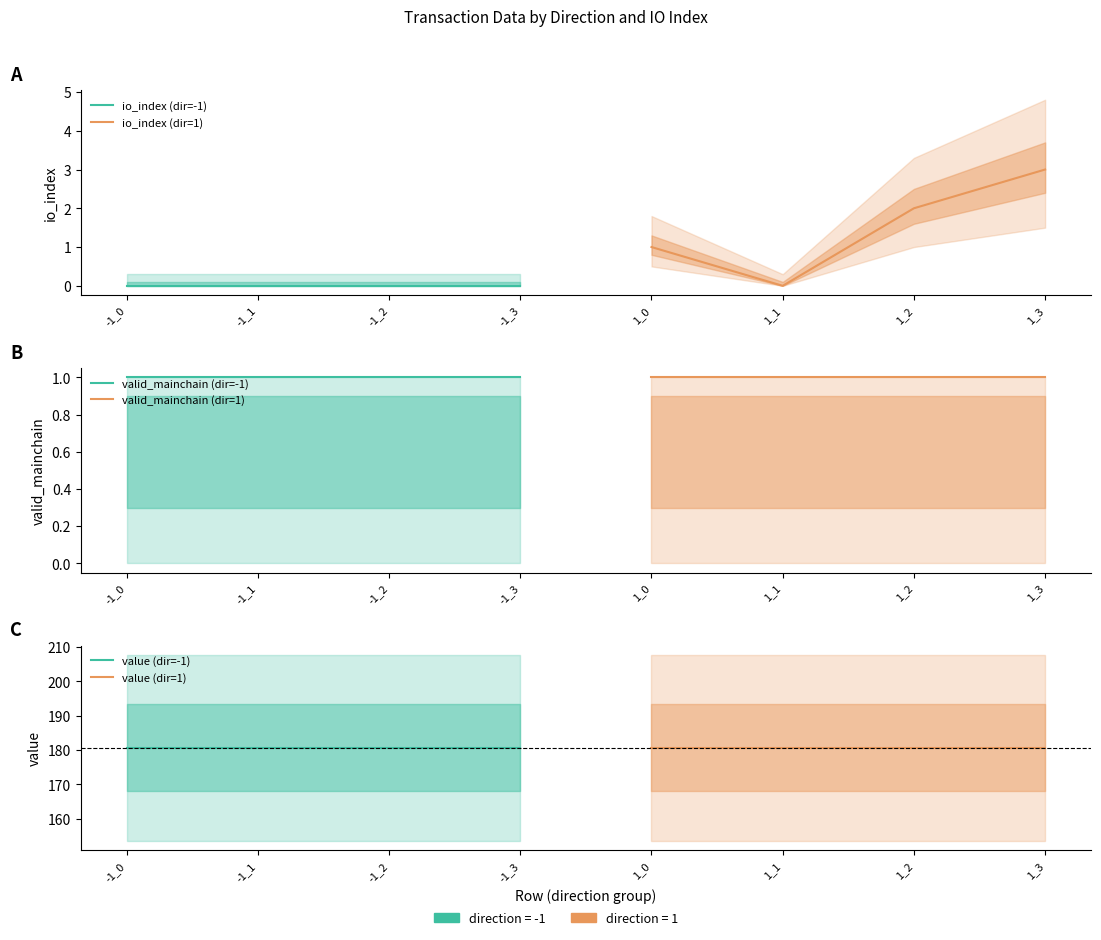

Reading left to right, extract all data points from this chart.

io_index (dir=-1): -1_0=0.0	-1_1=0.0	-1_2=0.0	-1_3=0.0
io_index (dir=1): -1_0=1.0	-1_1=0.0	-1_2=2.0	-1_3=3.0
valid_mainchain (dir=-1): -1_0=1.0	-1_1=1.0	-1_2=1.0	-1_3=1.0
valid_mainchain (dir=1): -1_0=1.0	-1_1=1.0	-1_2=1.0	-1_3=1.0
value (dir=-1): -1_0=180.6	-1_1=180.6	-1_2=180.6	-1_3=180.6
value (dir=1): -1_0=180.6	-1_1=180.6	-1_2=180.6	-1_3=180.6